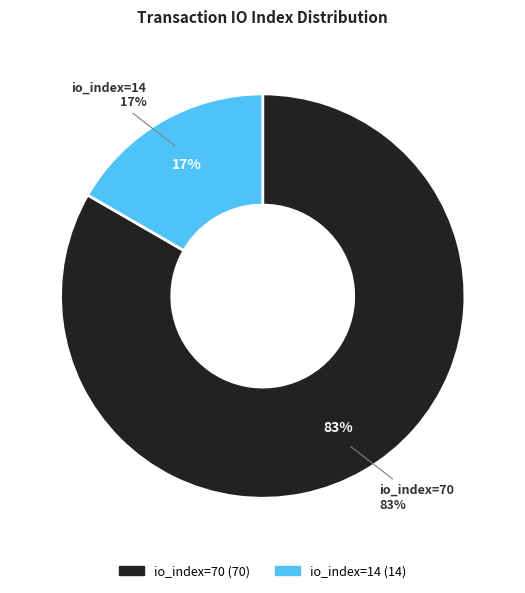

Approximately how many times larger is the value at io_index=14 compared to io_index=70?

0.2